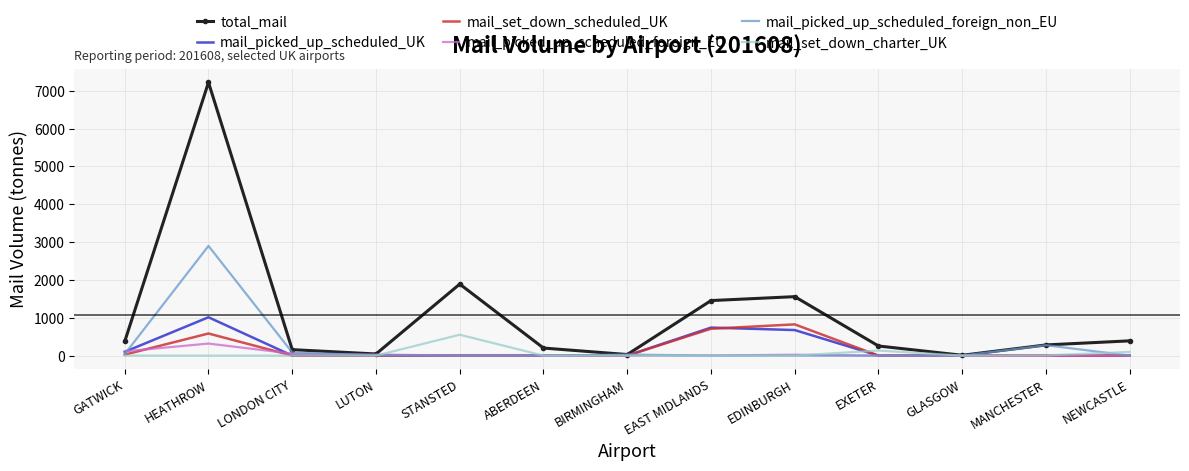

What is the spread (max minus min) of values at BIRMINGHAM?

28.6